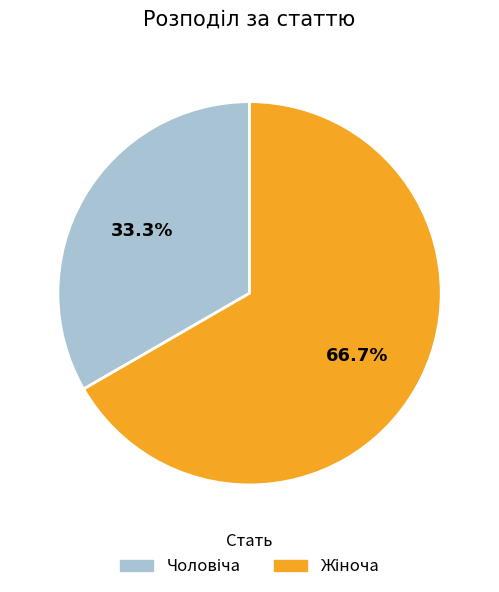

Is there any slice that represents more than half of the pie?

Yes